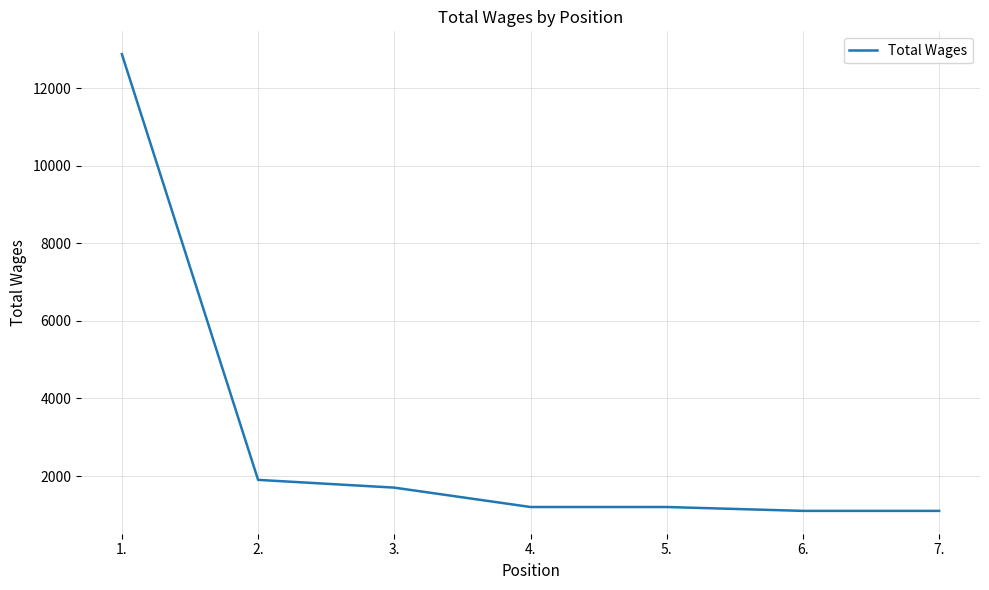

How many values are below 1200?

2